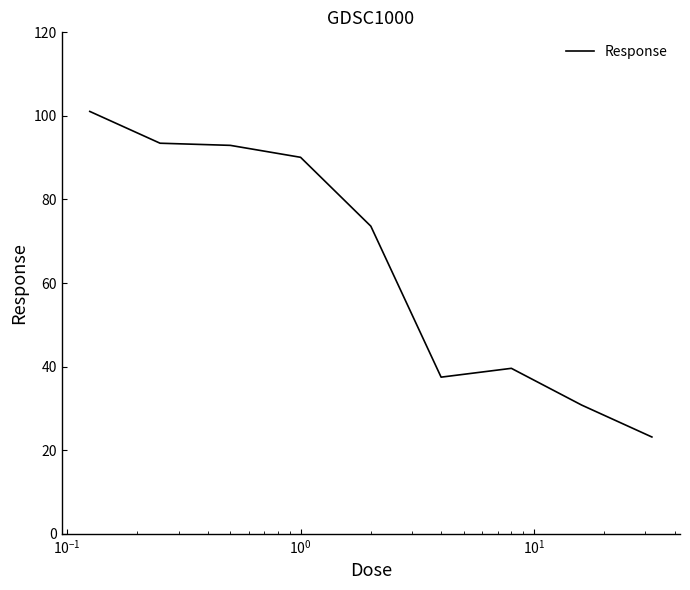

What is the difference between the maximum and minimum values?

77.9